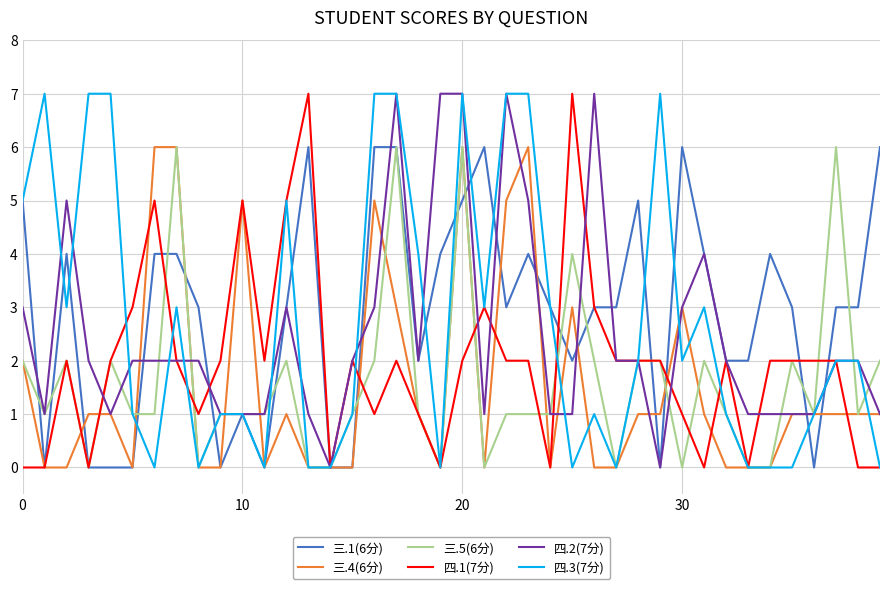

Count the 四.2(7分) values in the range 1 to 3.

30